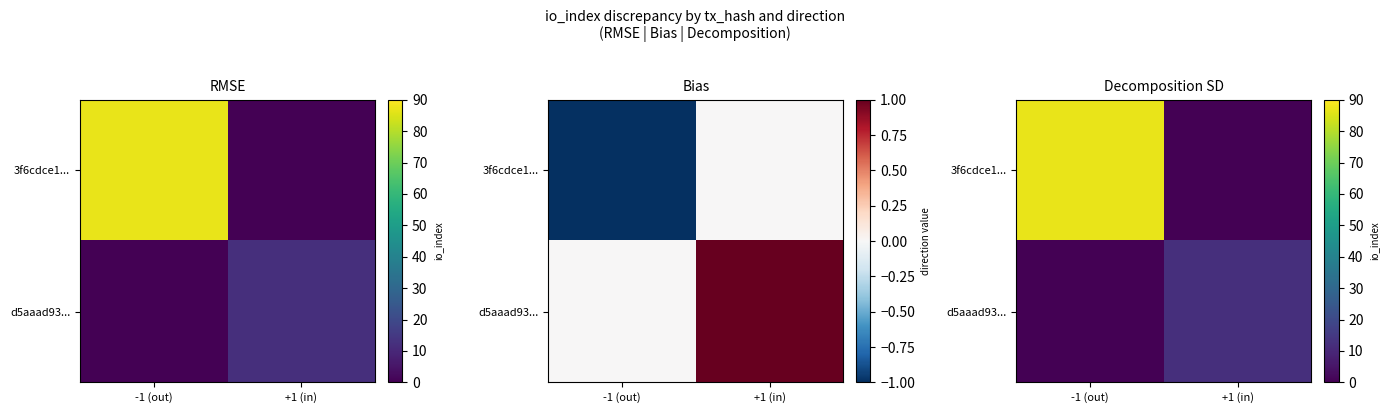

At which label does 3f6cdce1... reach its minimum?

+1 (in)